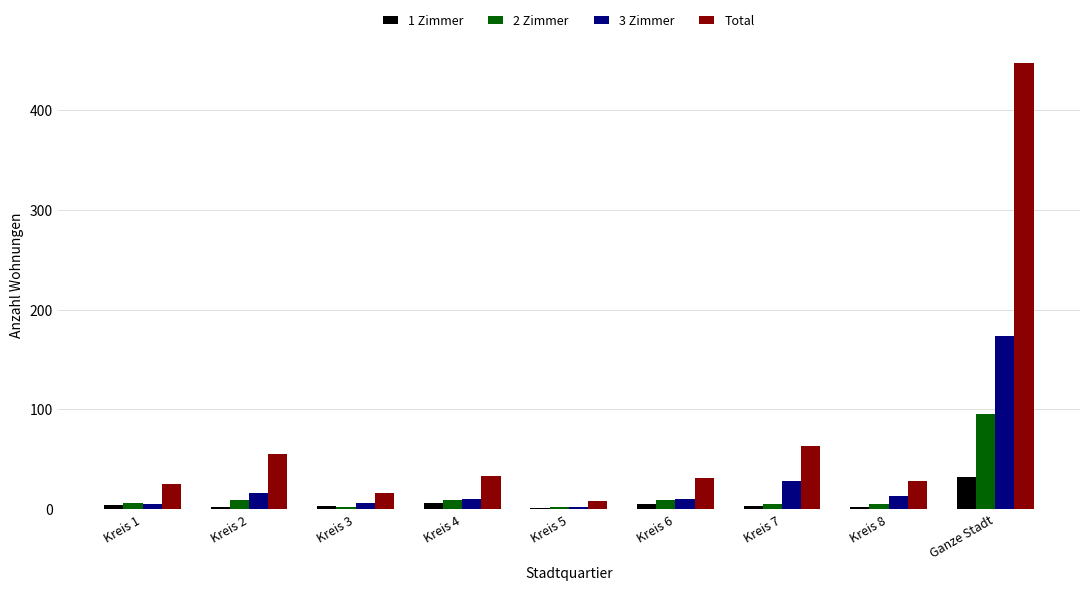

How many groups of bars are there?

9